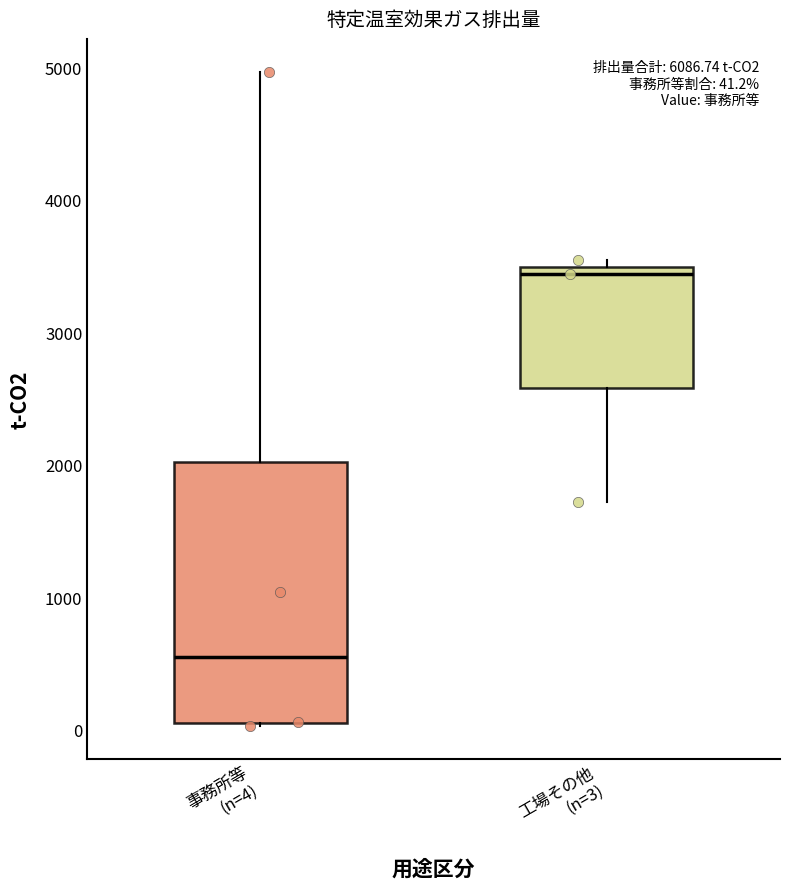

Which box has the highest median line?

工場その他 (n=3)